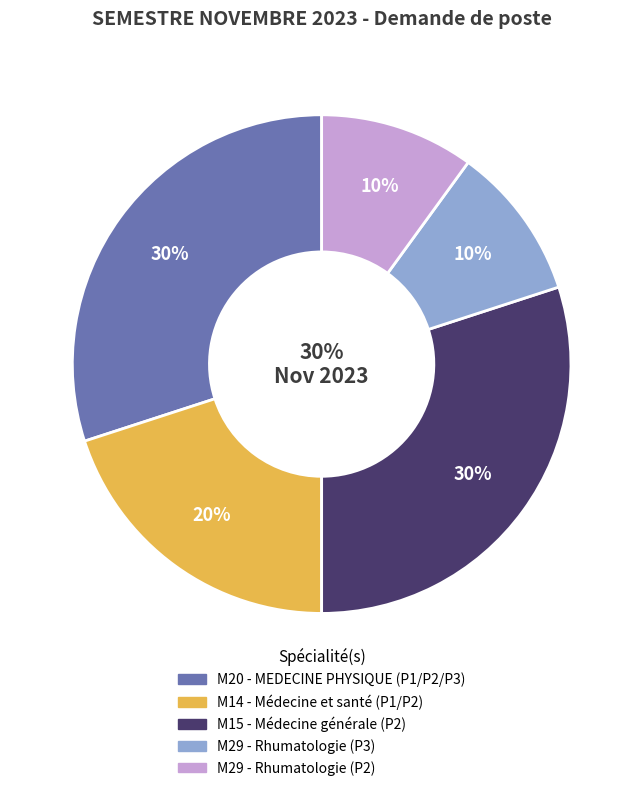

What percentage do M15 - Médecine générale (P2) and M20 - MEDECINE PHYSIQUE (P1/P2/P3) together represent?

60.0%